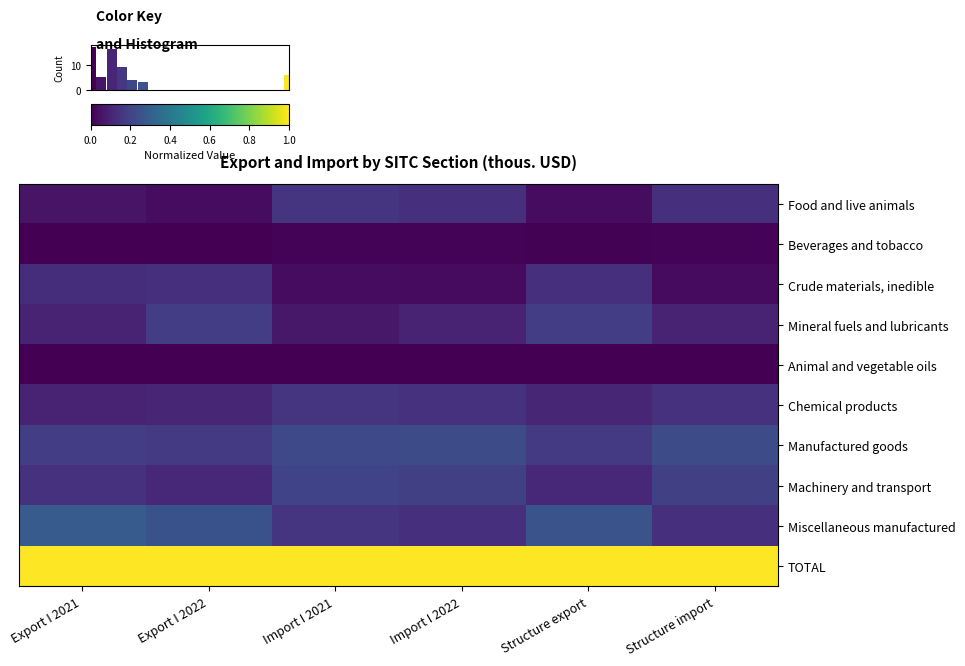

The Crude materials, inedible series shows 0.2 at Structure export. True or false?

False